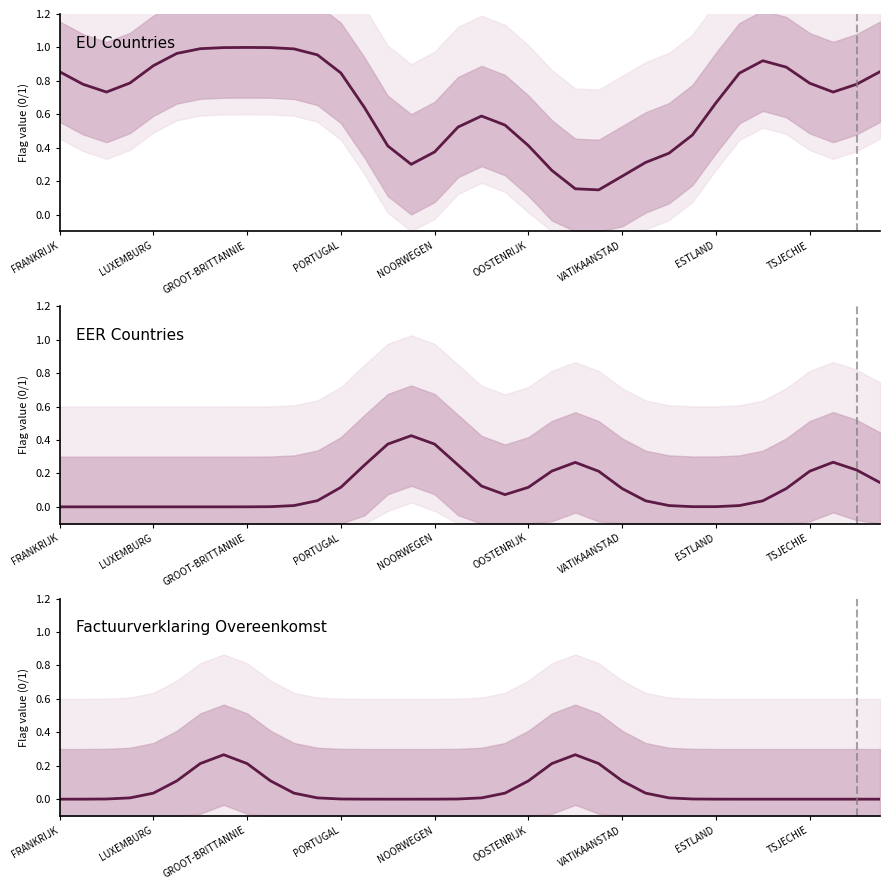

What is the sum of all Factuurverklaring Overeenkomst values?

2.0